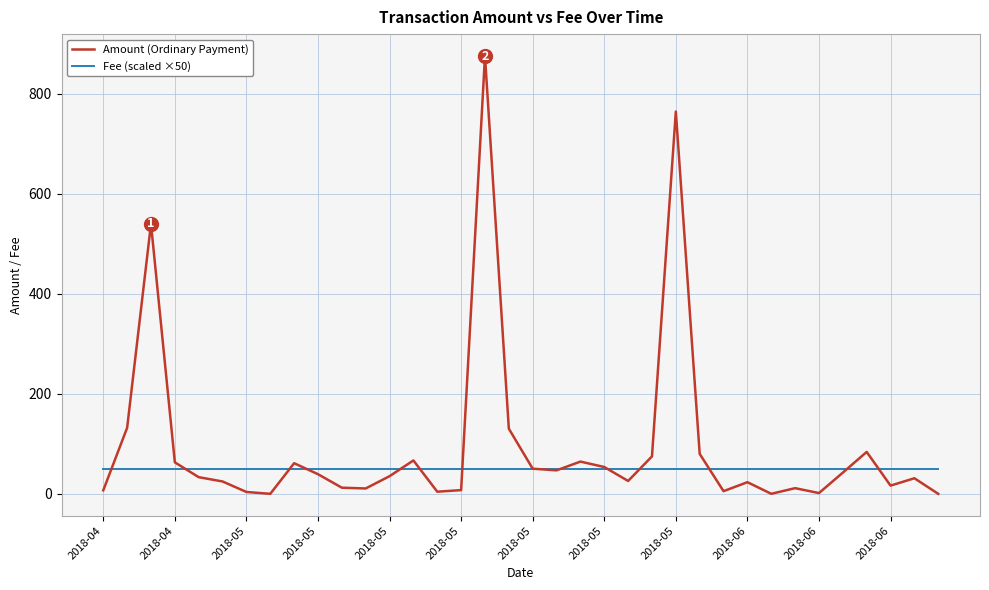

Which series has the largest range (max minus min)?

Amount (Ordinary Payment)